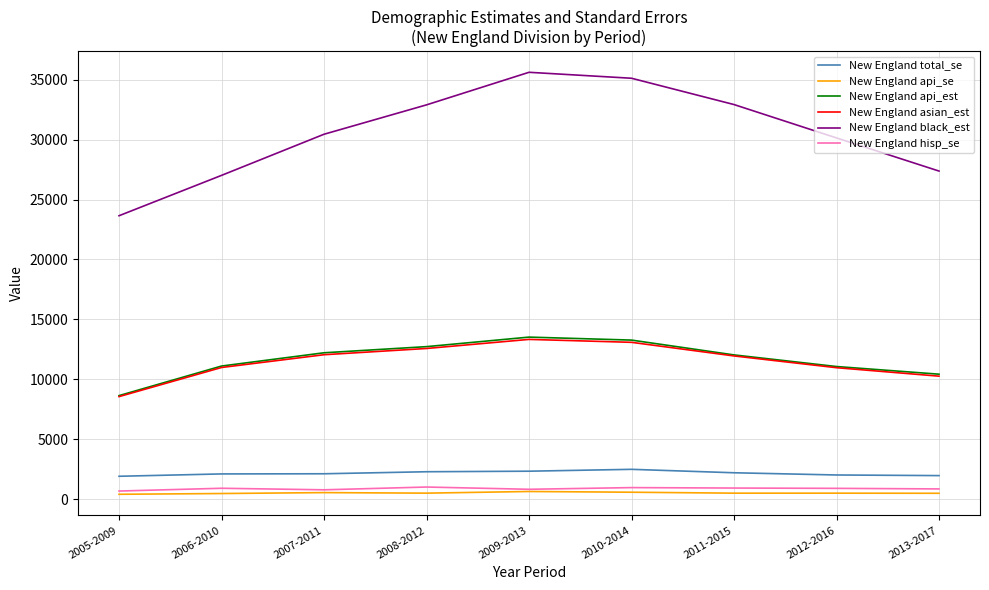

What is the difference between the second highest and second lowest values in the New England hisp_se series?

184.2